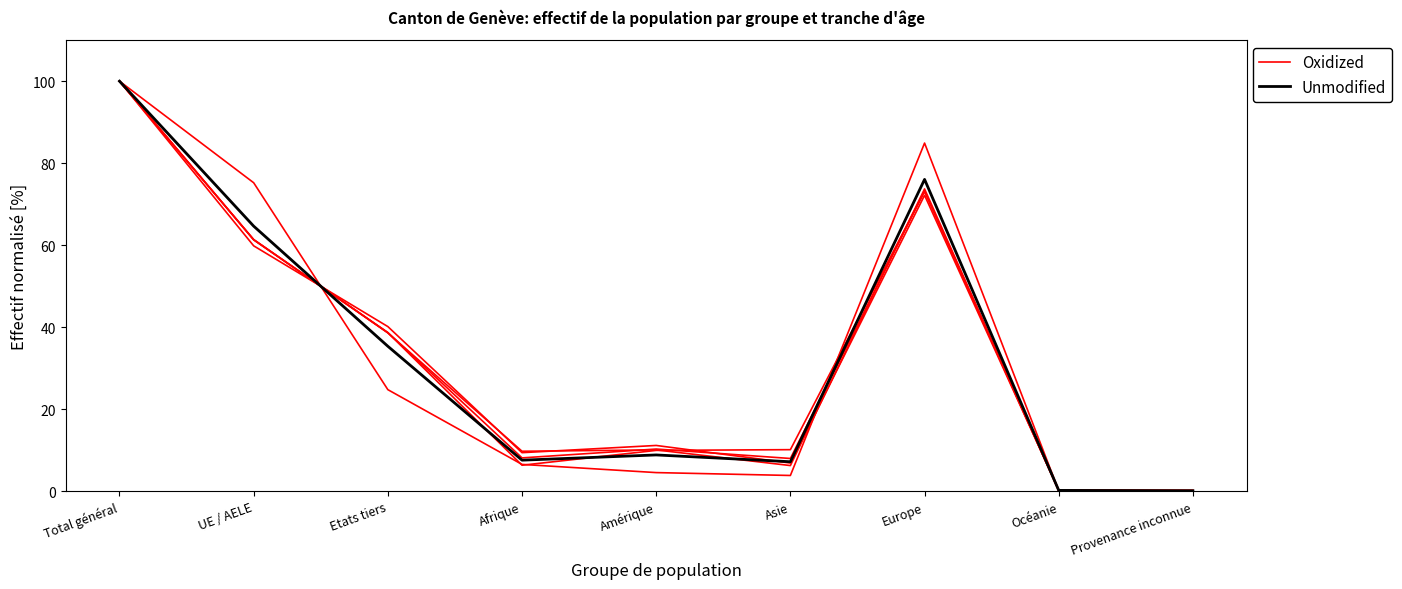

What is the label of the 3rd point from the right?

Europe